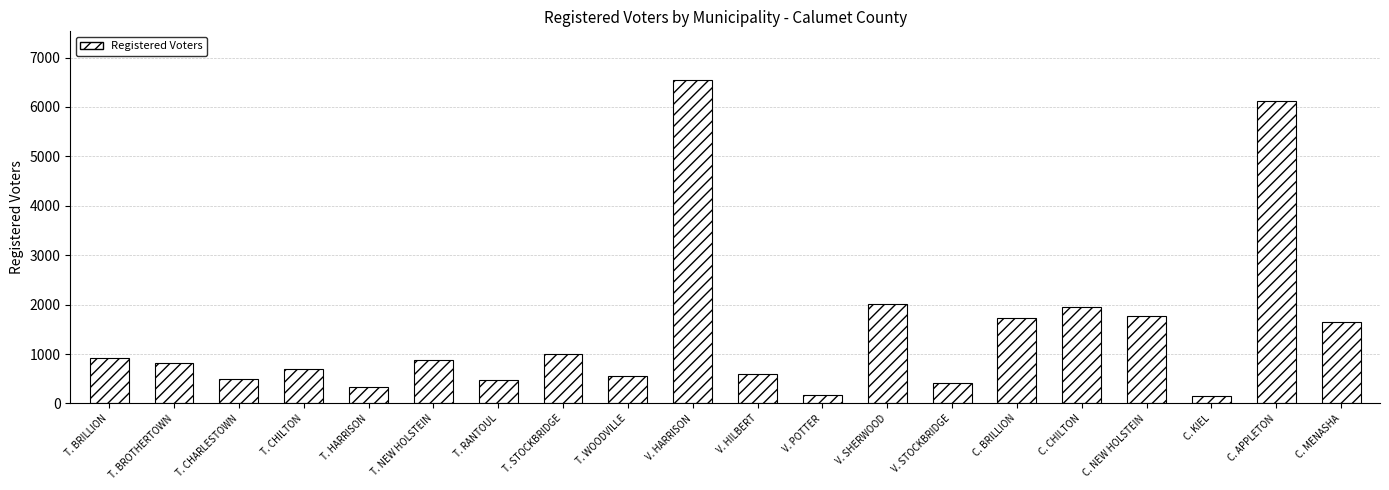

Between C. CHILTON and T. RANTOUL, which is larger?

C. CHILTON